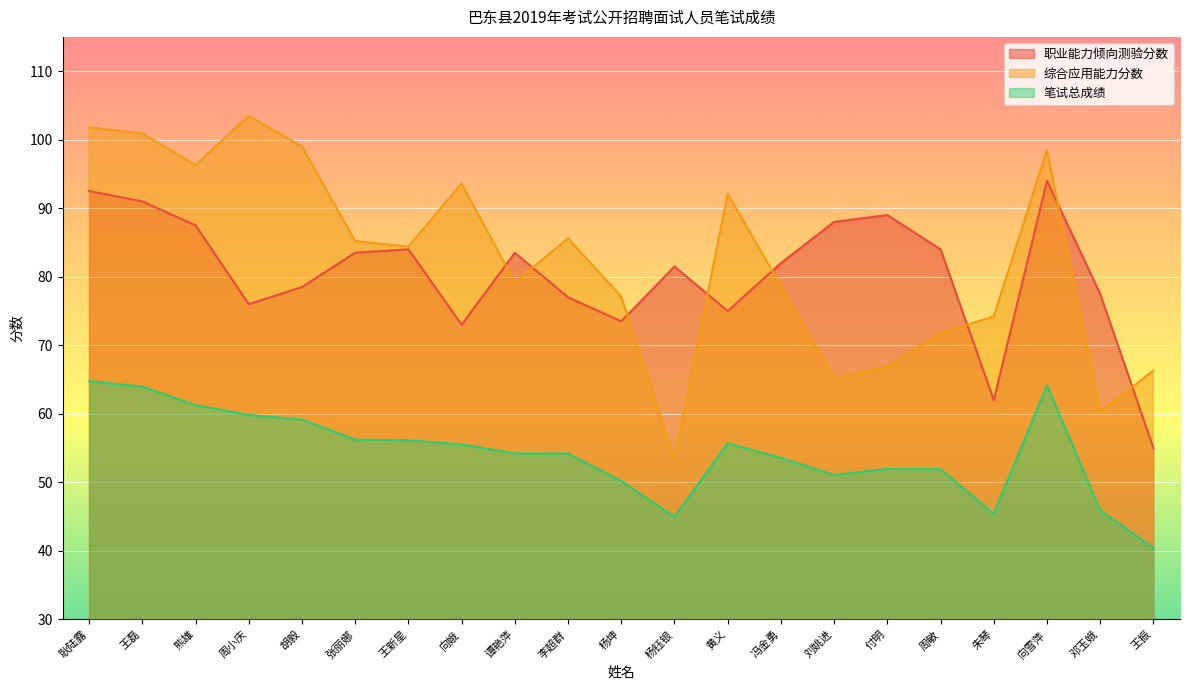

At which category is the sum across all series the highest?

耿陆露